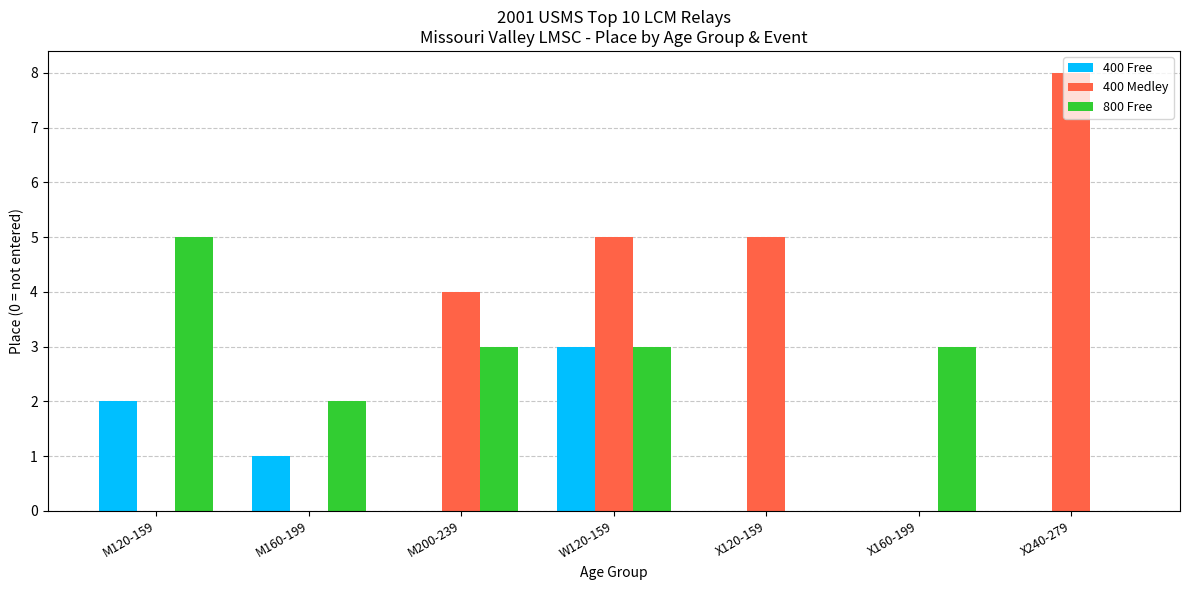

Reading left to right, extract all data points from this chart.

400 Free: 2	1	0	3	0	0	0
400 Medley: 0	0	4	5	5	0	8
800 Free: 5	2	3	3	0	3	0